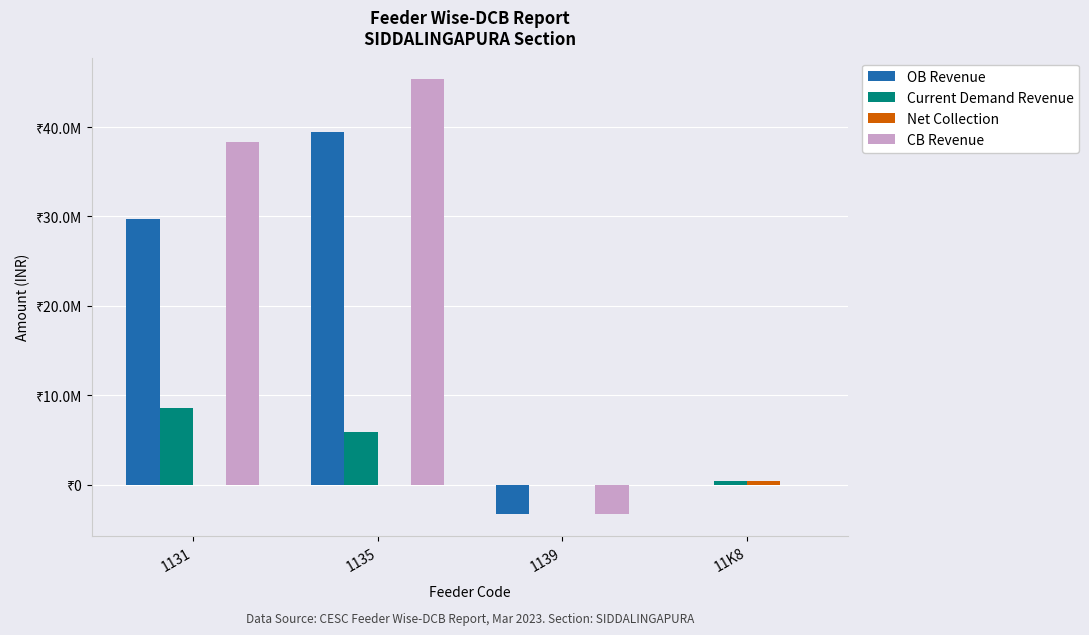

Is it true that OB Revenue equals 18303754.1 at 11K8?

False